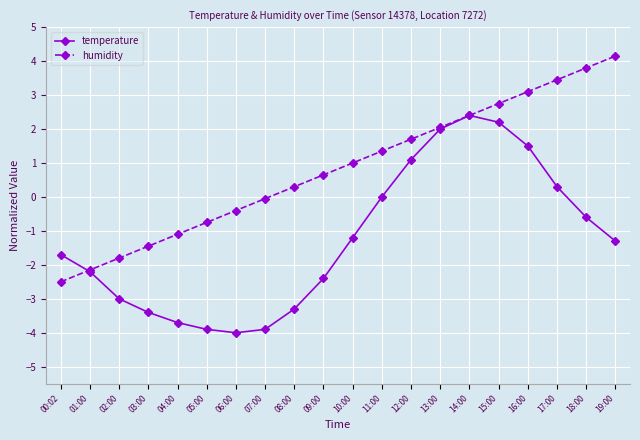

How many lines are shown in the chart?

2